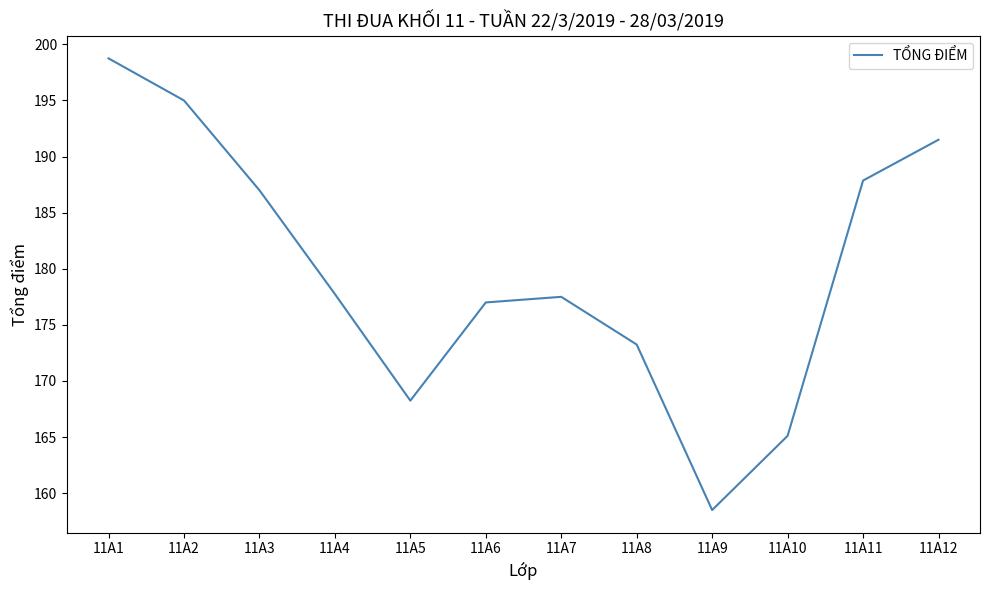

True or false: the data shows 177.8 at 11A4.

True